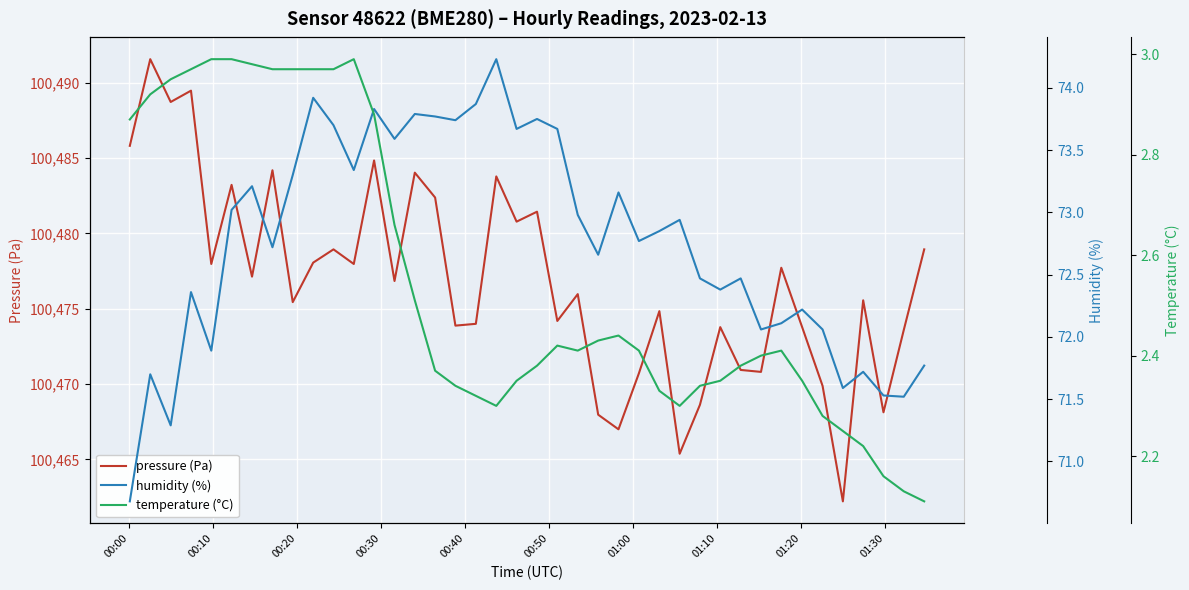

What is the maximum value for pressure (Pa)?

100491.6